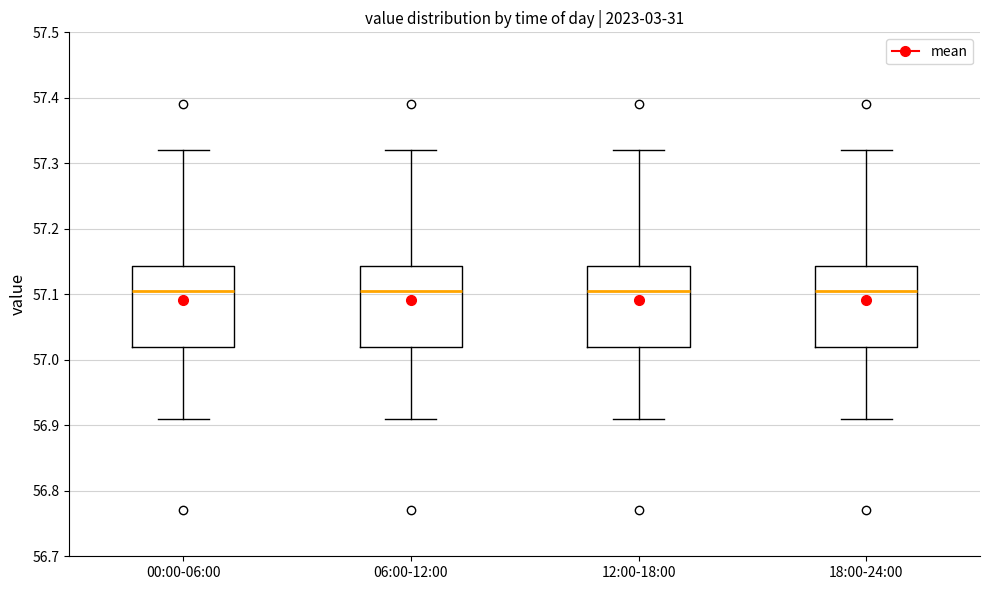

Reading left to right, transcribe this box plot: for each box, give where its median line is, the range the box spans, and where its two whiskers end, as read against the y-axis. The values are not printed on the chart, so give them approximately, as read against the axis.

00:00-06:00: median 57.11, box 57.02 to 57.14, whiskers 56.91 to 57.32
06:00-12:00: median 57.11, box 57.02 to 57.14, whiskers 56.91 to 57.32
12:00-18:00: median 57.11, box 57.02 to 57.14, whiskers 56.91 to 57.32
18:00-24:00: median 57.11, box 57.02 to 57.14, whiskers 56.91 to 57.32